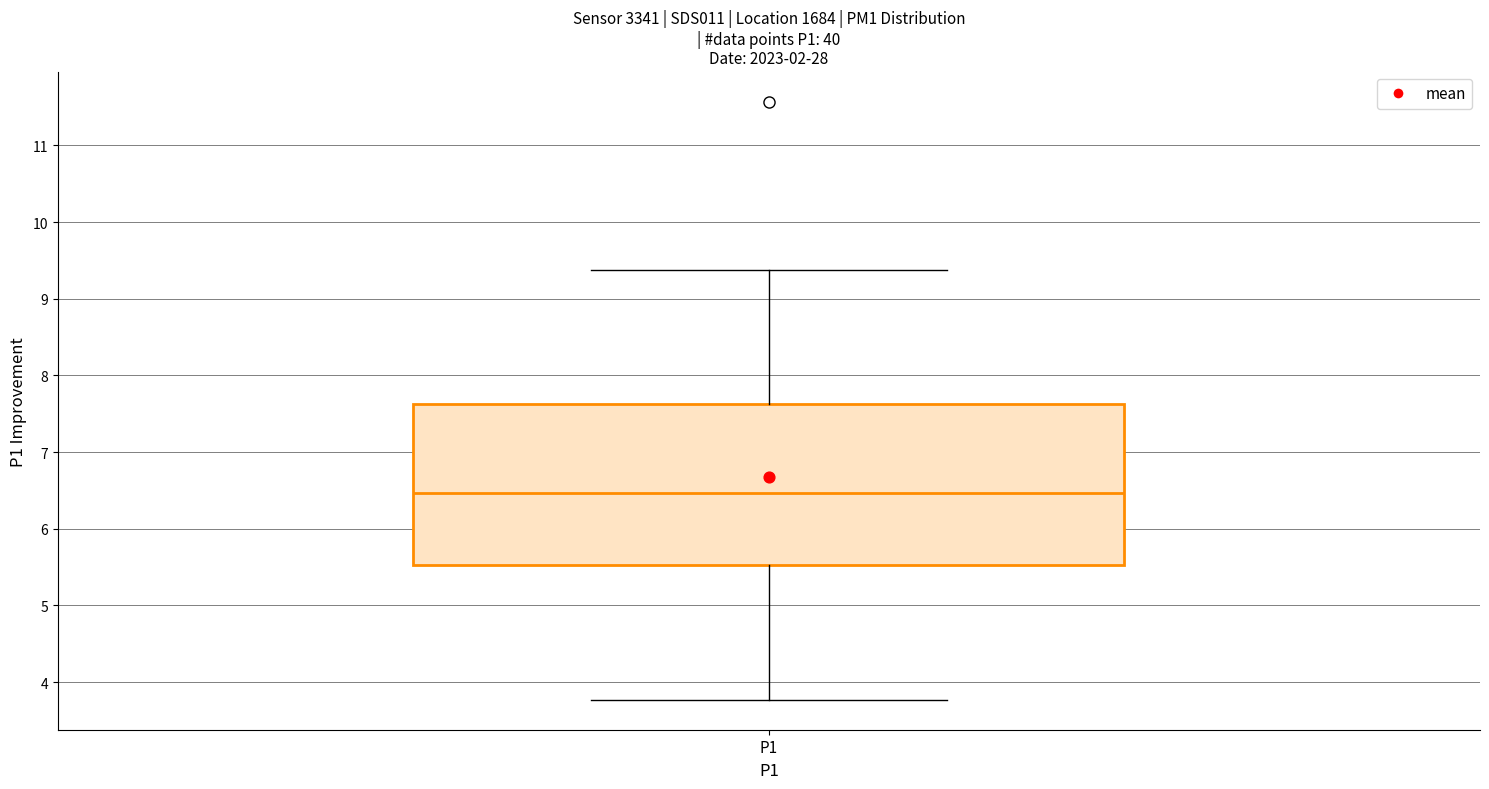

Where is the upper edge of the box for P1 on the y-axis? The values are not printed on the chart, so give them approximately, as read against the axis.

7.6